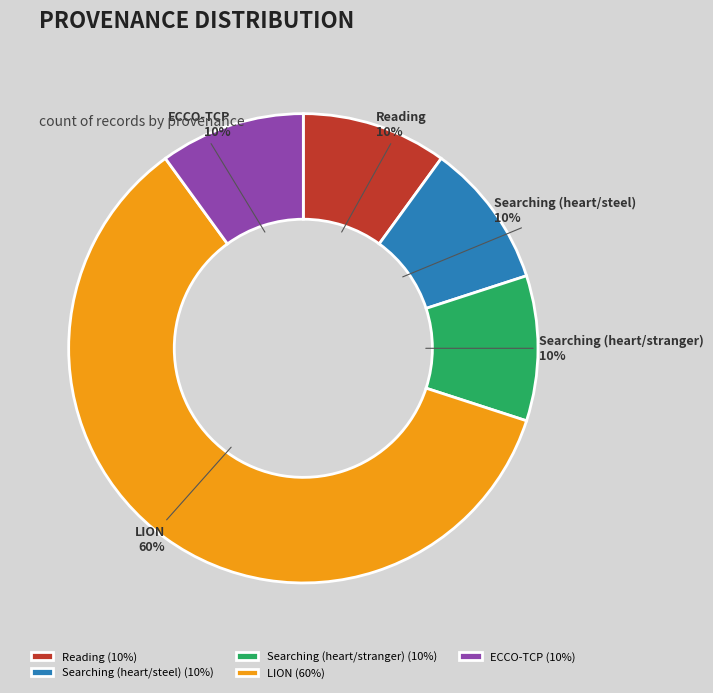

Is the sum of Searching (heart/stranger) and Searching (heart/steel) greater than half?

No